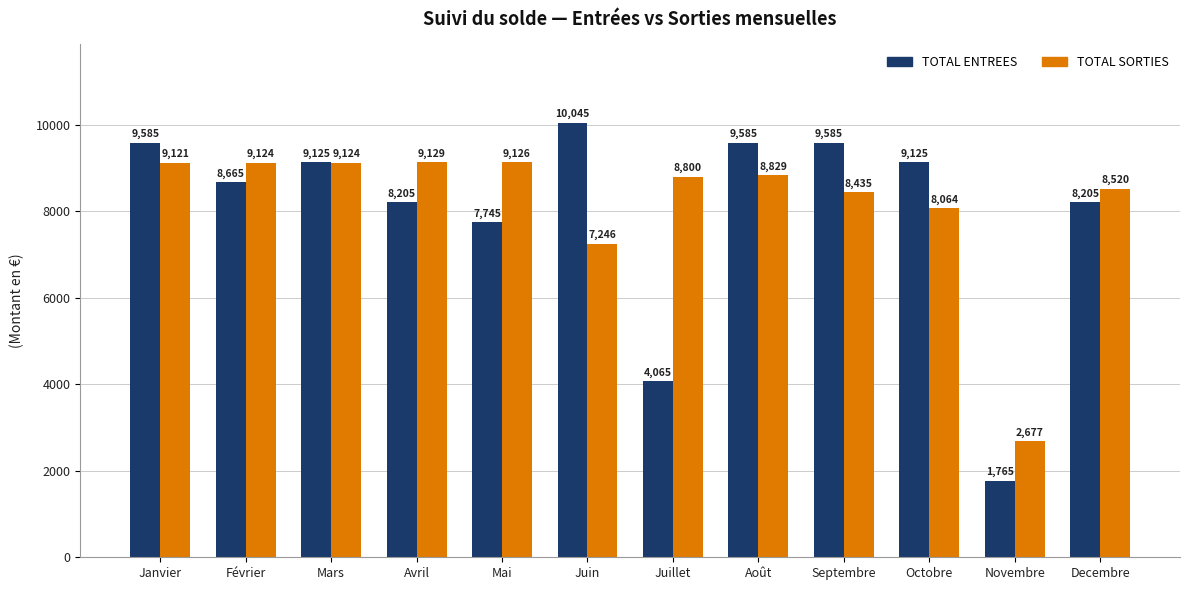

At which label does TOTAL SORTIES first exceed 8828?

Janvier